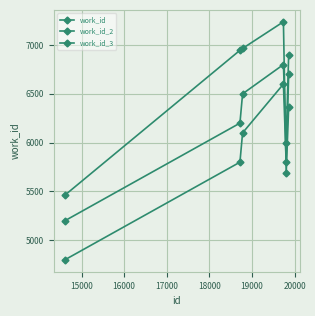

Which series ends up on top after the final intersection of work_id_3 and work_id?

work_id_3